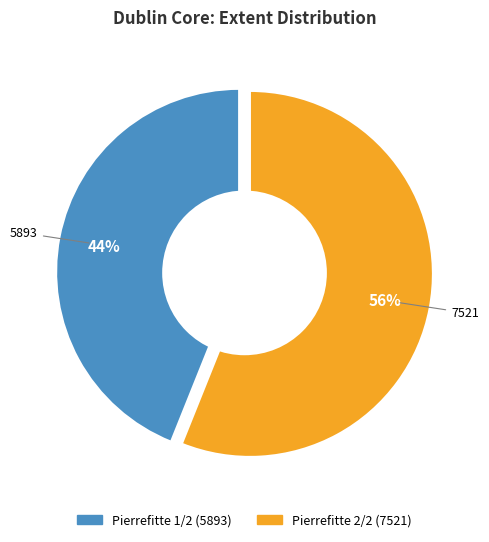

True or false: Pierrefitte 1/2 (5893) accounts for 54% of the total.

False